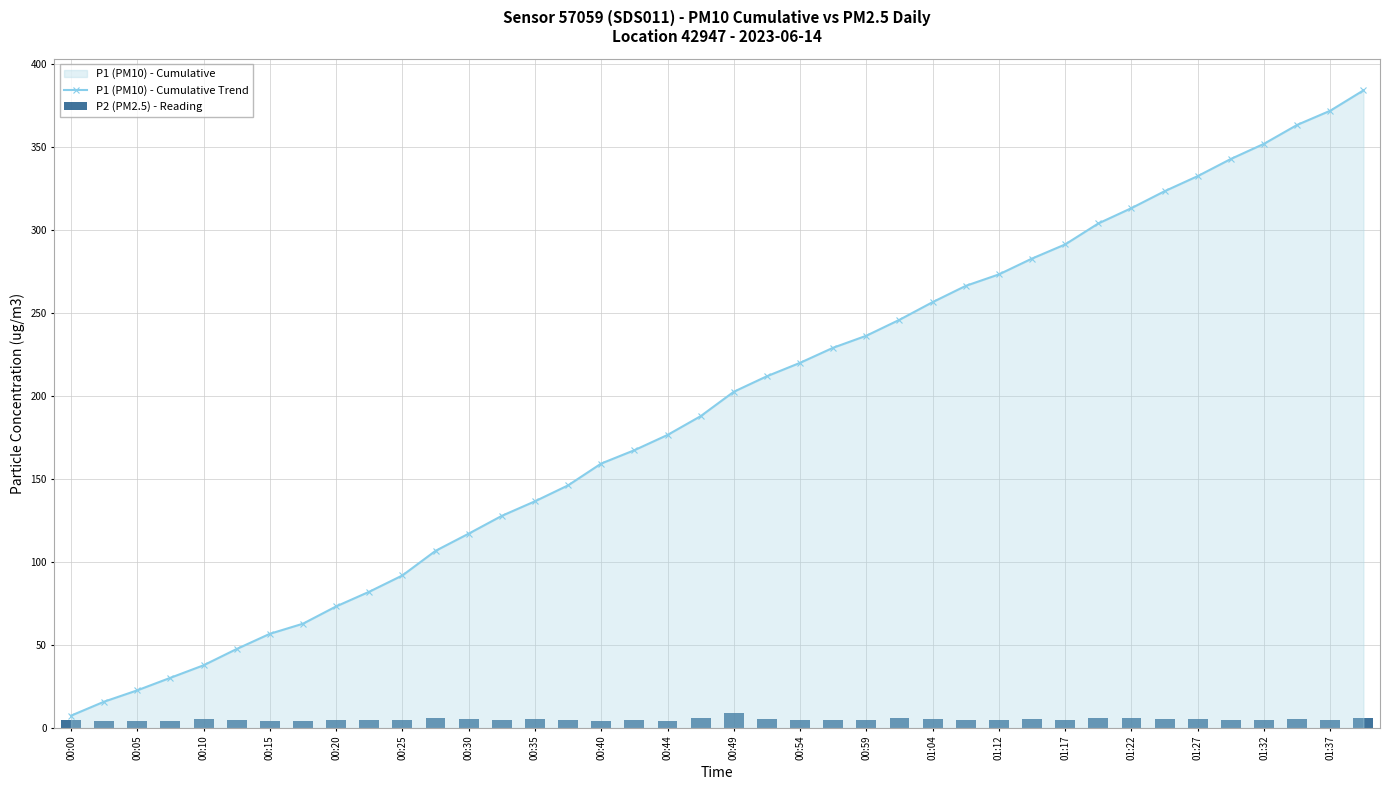

What is the highest value of the P1 (PM10) - Cumulative Trend series?

384.0